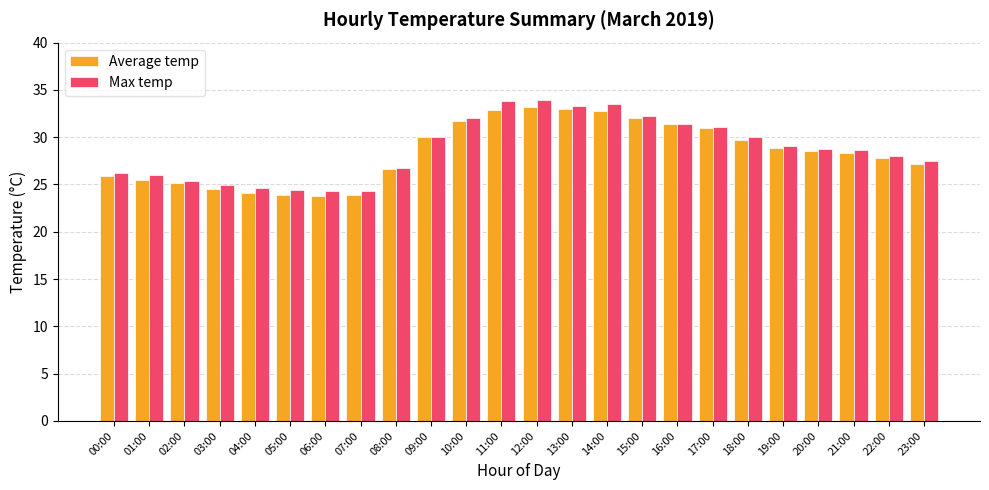

What is the sum of all Average temp values?

681.7